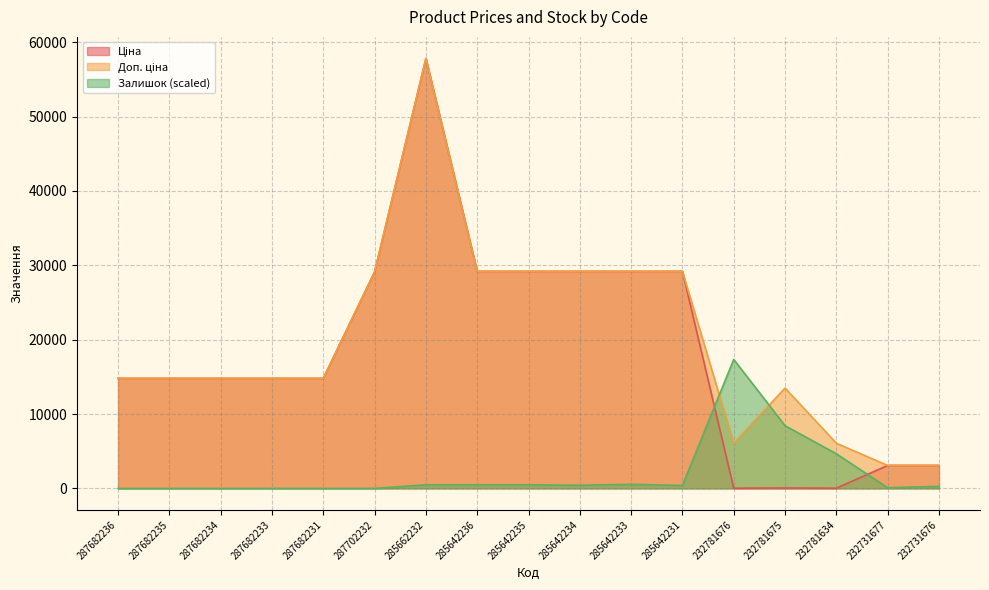

At which label does Доп. ціна reach its minimum?

232731677